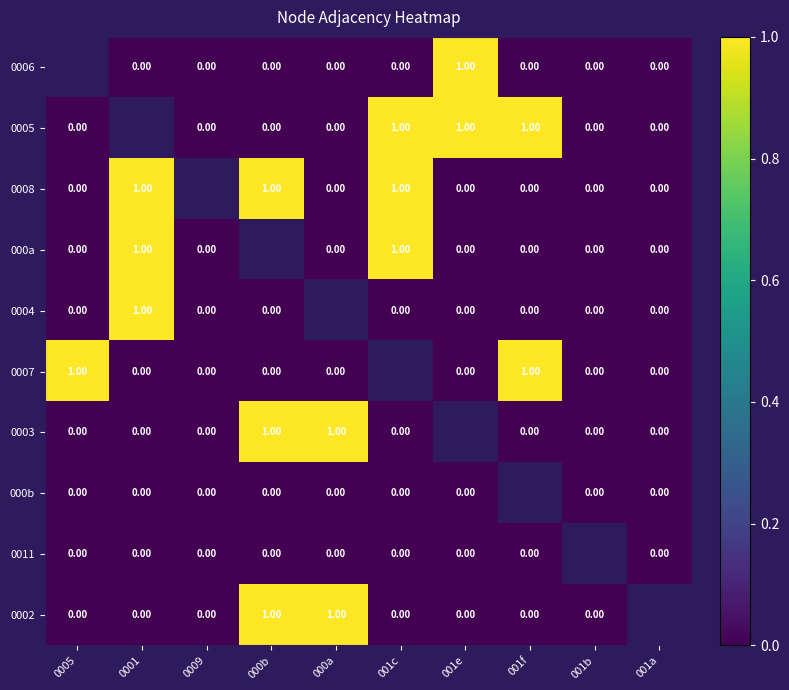

Is the value of 0004 at 0005 greater than the value of 000a at 0001?

No